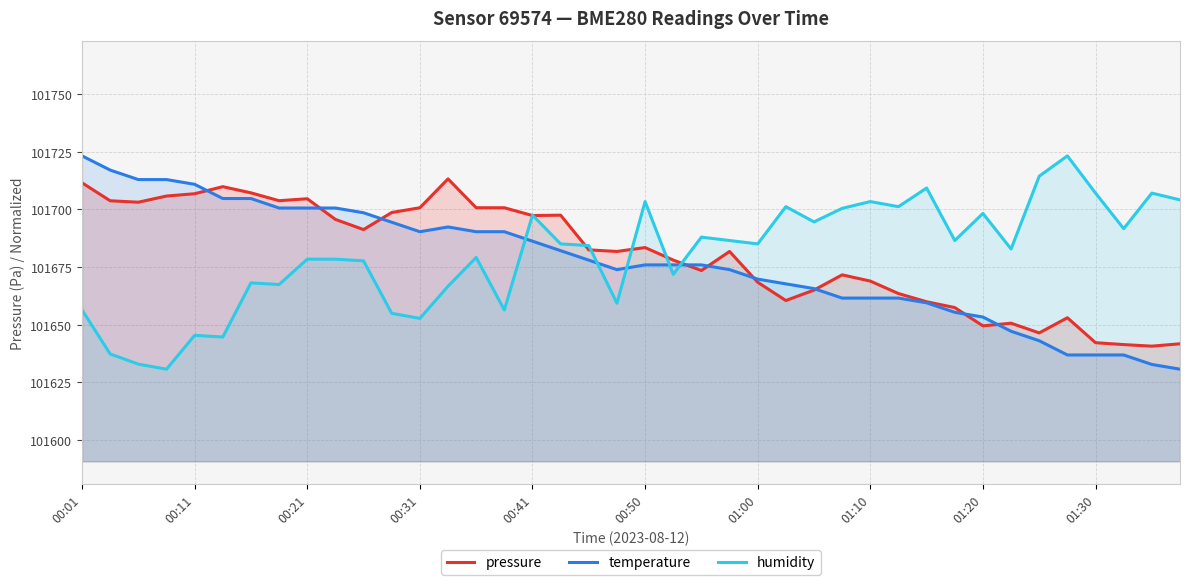

True or false: pressure and humidity intersect in this chart.

True